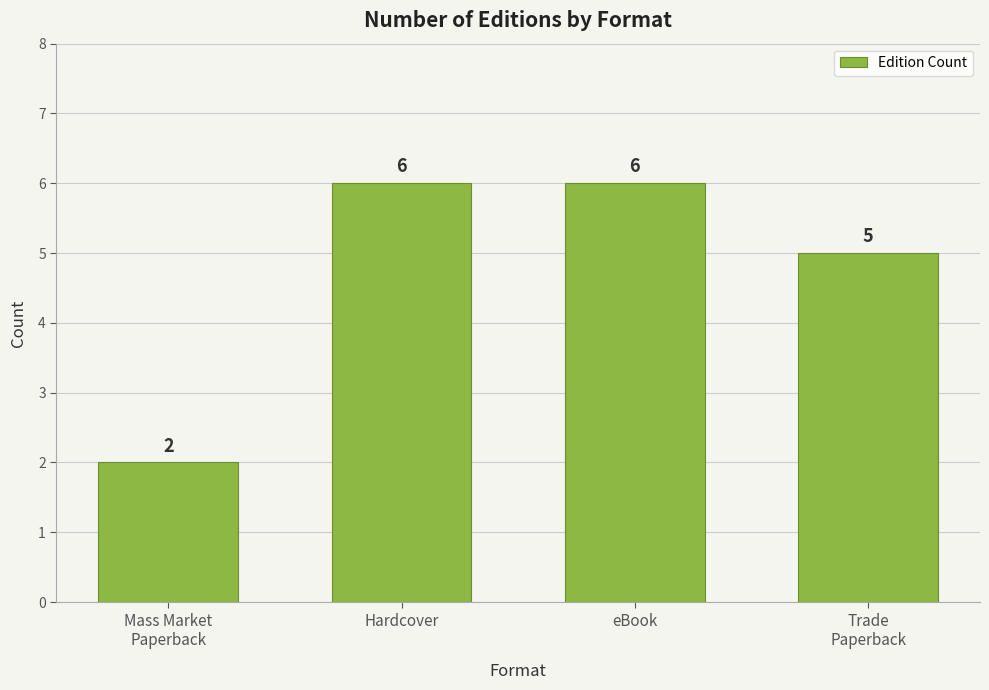

What is the smallest value displayed?

2